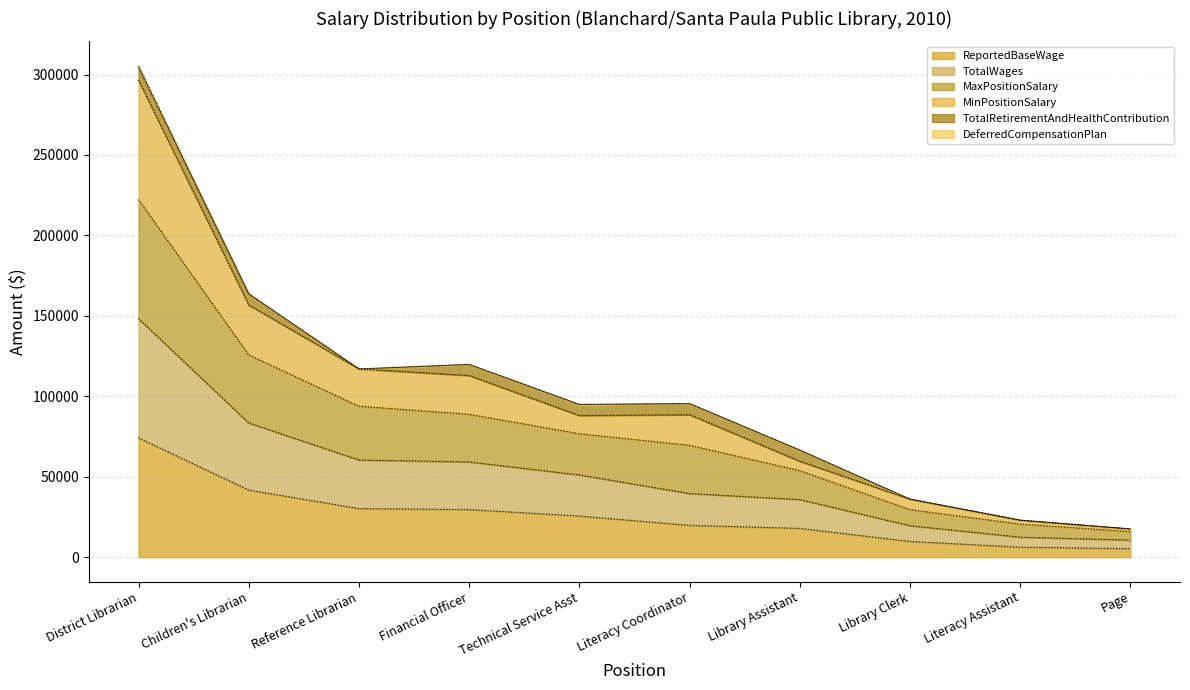

Which series has the largest total across all categories?

MaxPositionSalary